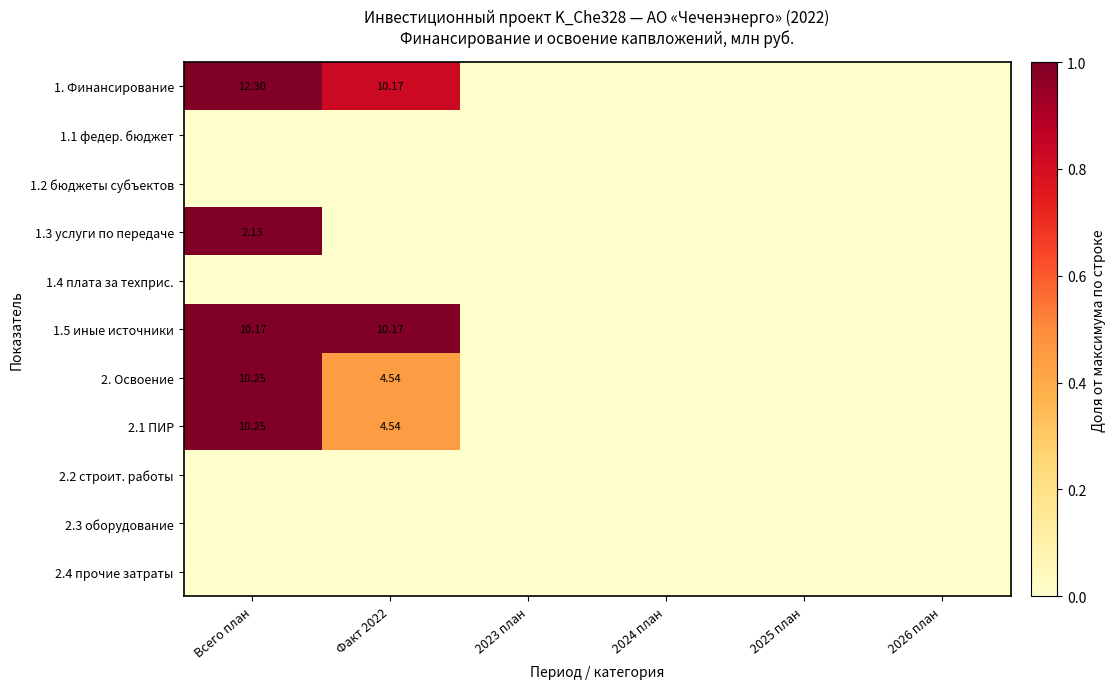

What is the highest value of the 1. Финансирование series?

1.0